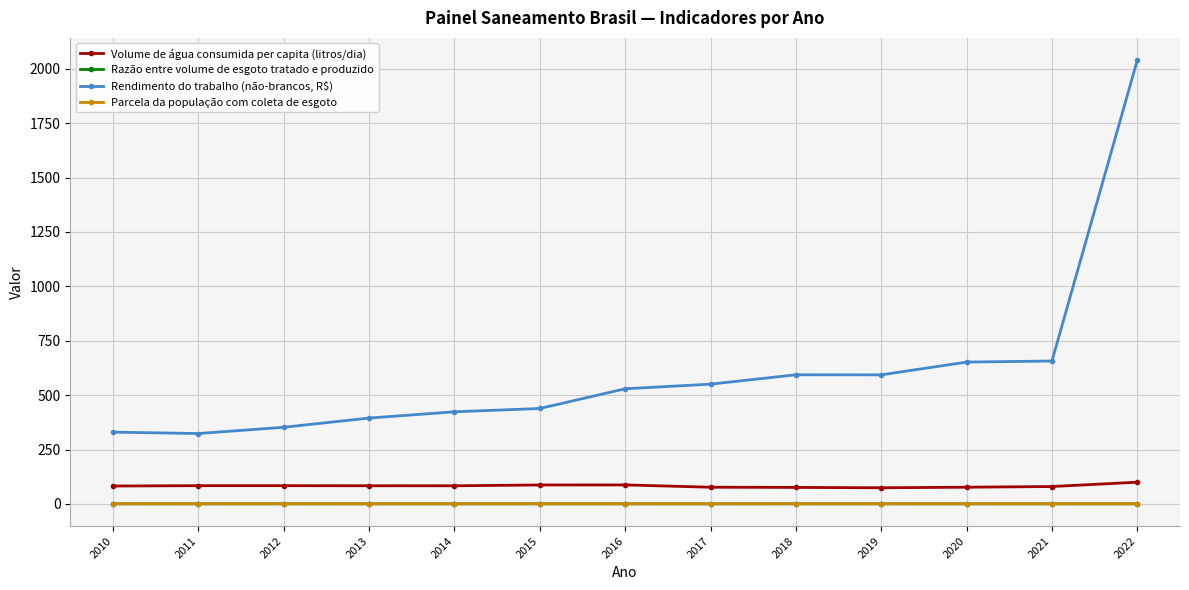

Which category has the highest value across all series?

2022